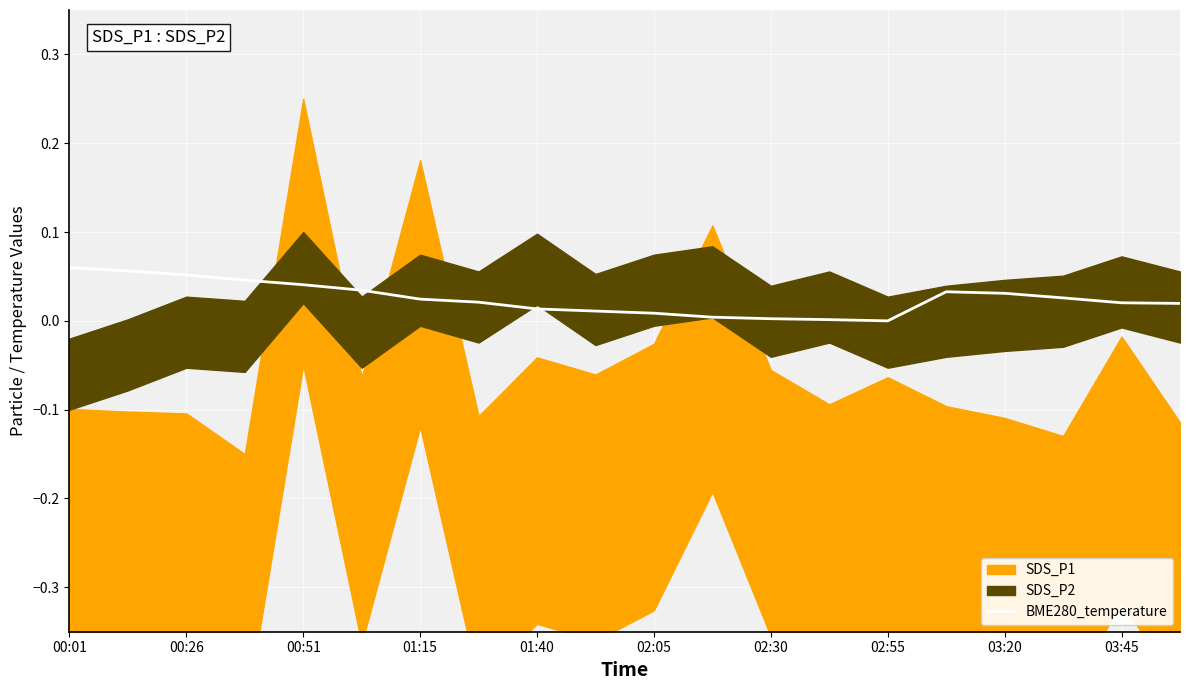

At which category does the chart reach its peak across all series?

00:01